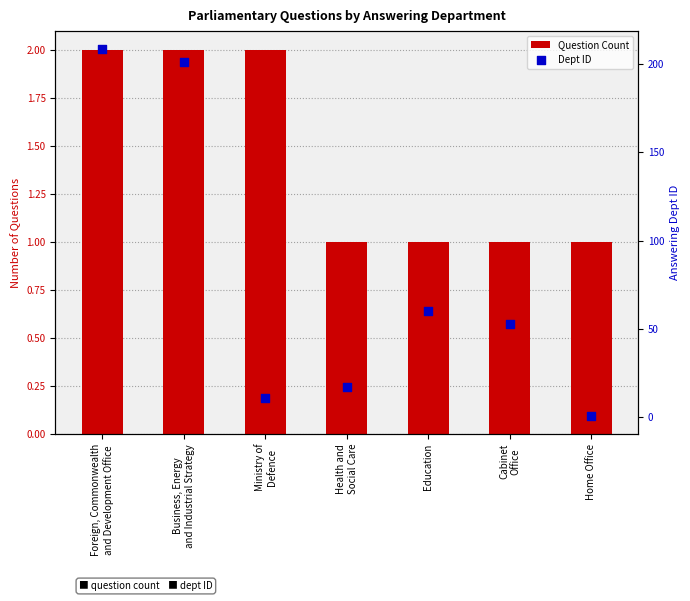

Which series has the largest Y range (max minus min)?

Dept ID